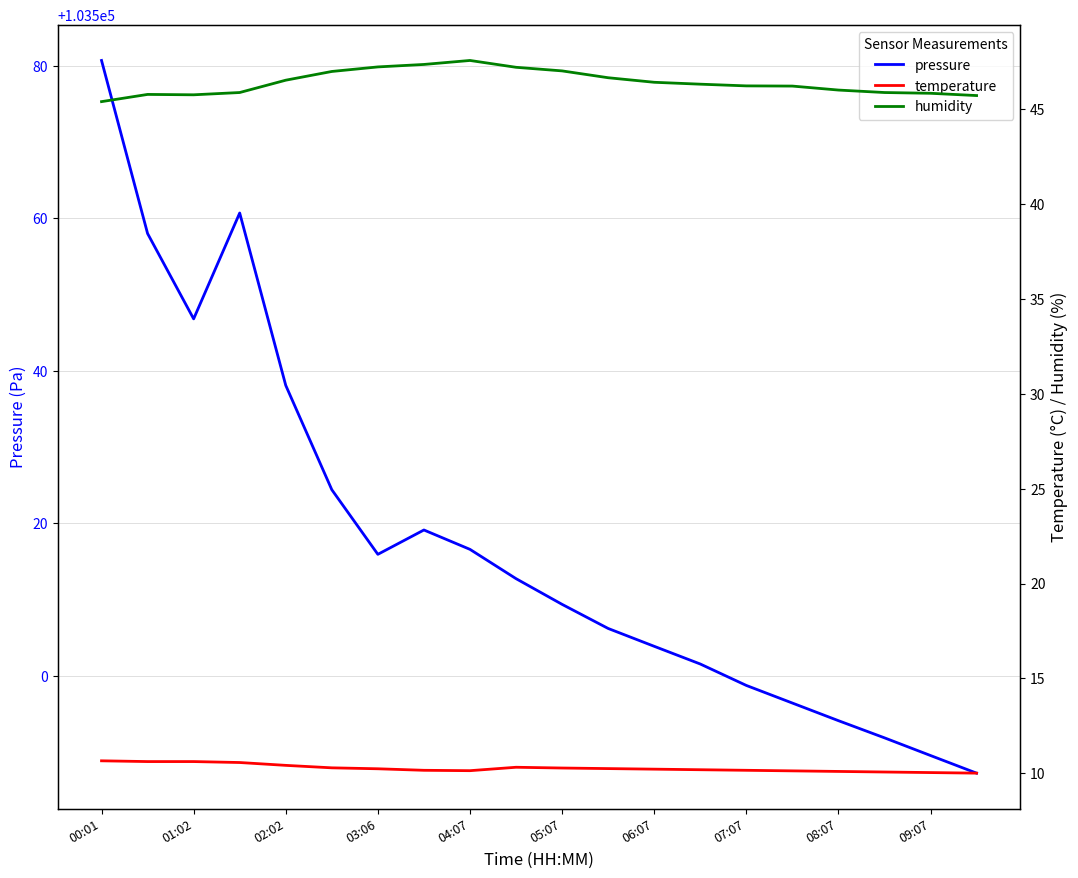

Where is the first local minimum for pressure?

01:02